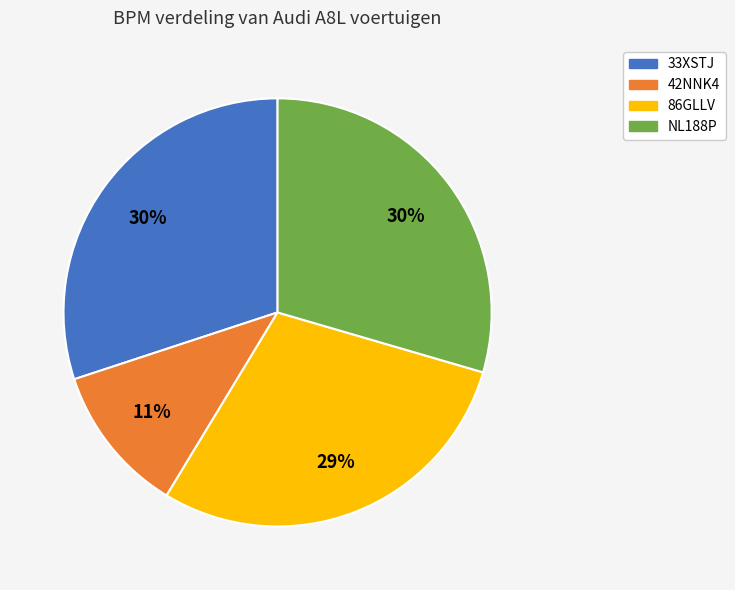

Which category has the smallest portion of the pie?

42NNK4